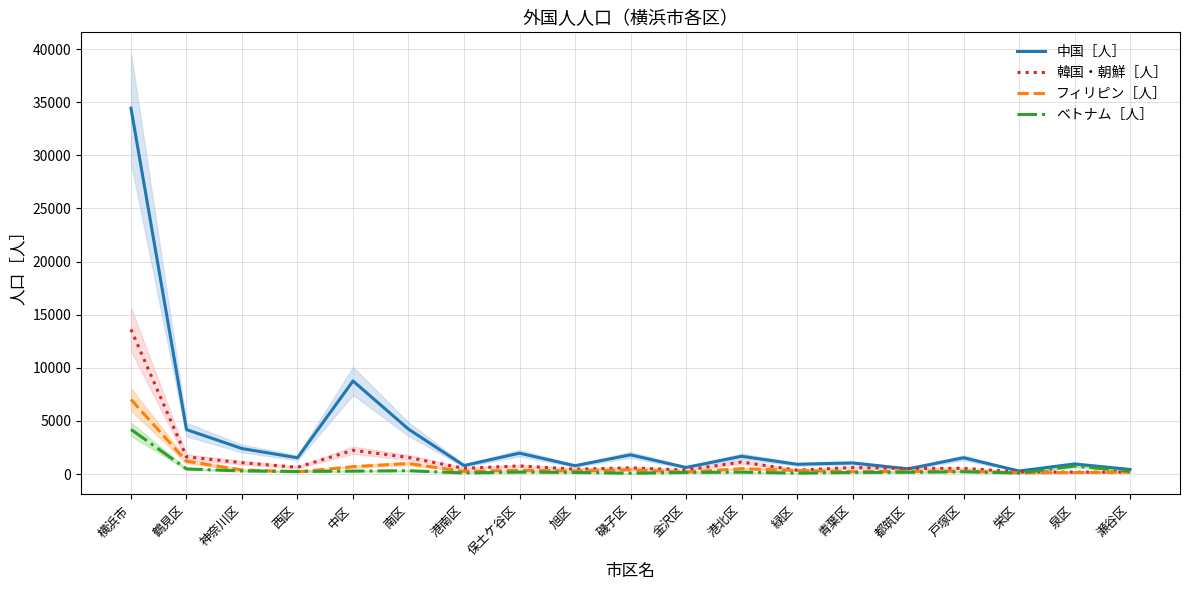

In 韓国・朝鮮［人］, how many points are higher than both neighbors (excluding endpoints)?

6